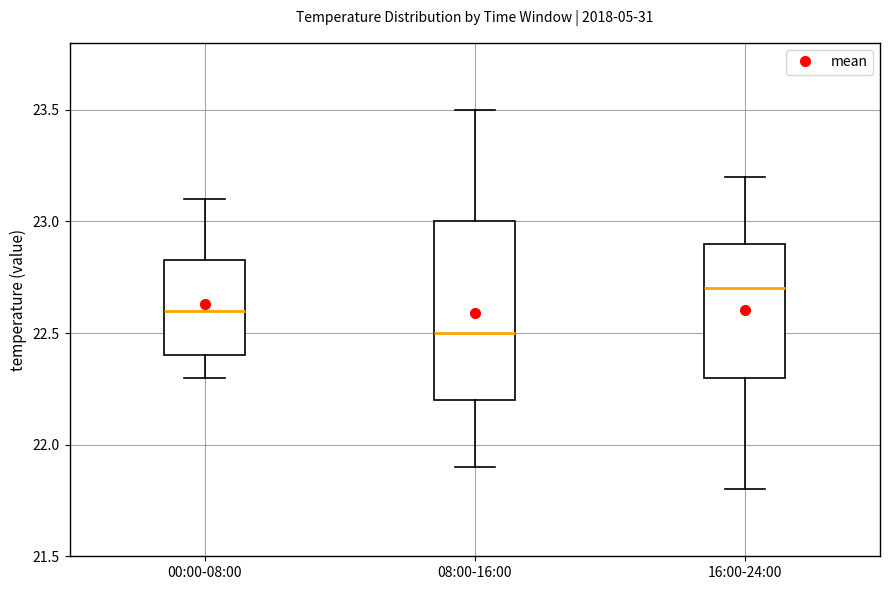

Where does the lower whisker of the box for 08:00-16:00 end on the y-axis? The values are not printed on the chart, so give them approximately, as read against the axis.

21.90